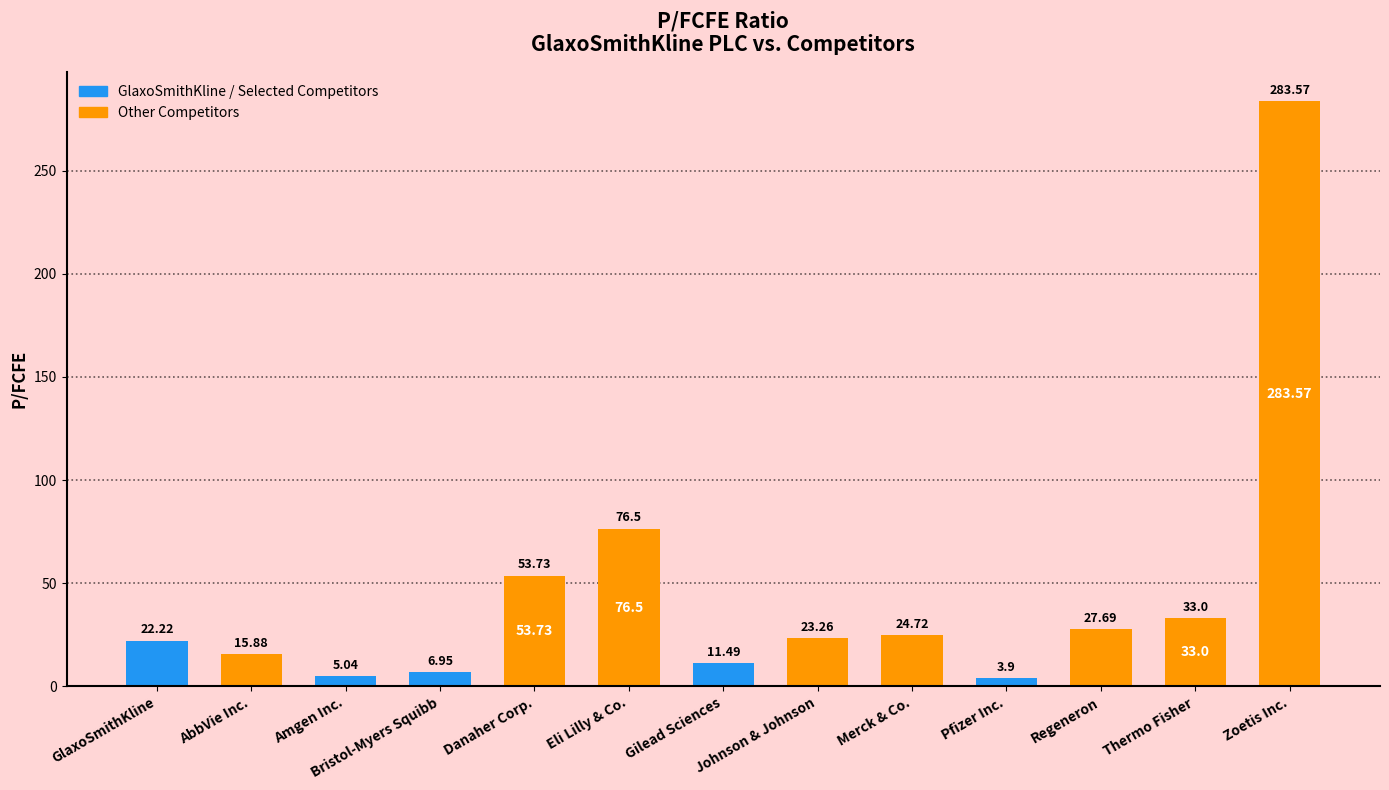

True or false: the data shows 11.5 at Gilead Sciences.

True